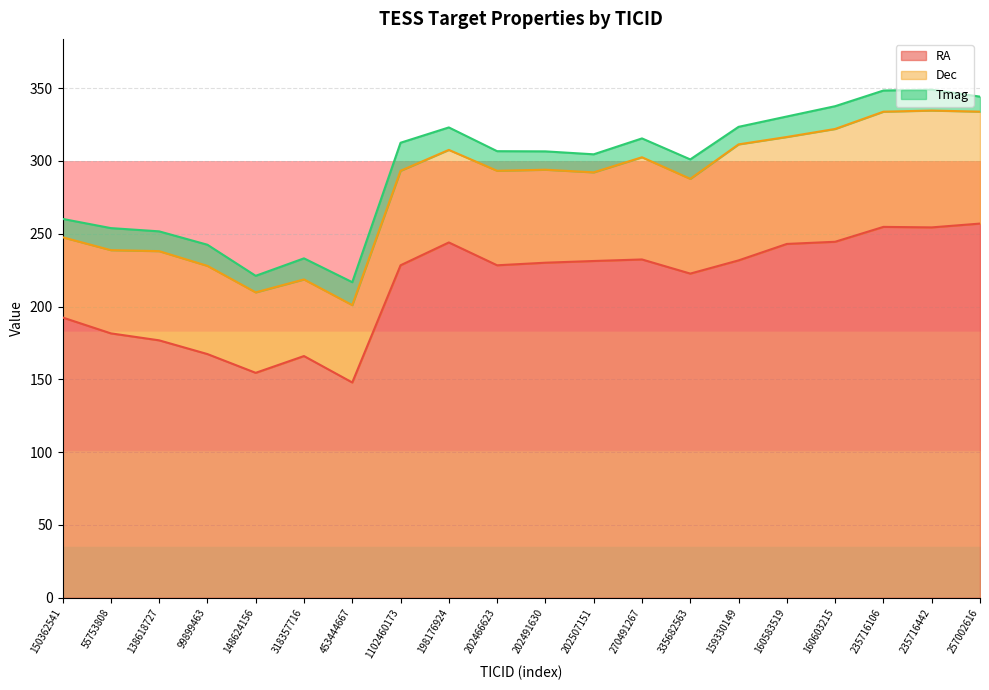

Rank the series by their average value, from highest to lowest.

RA, Dec, Tmag